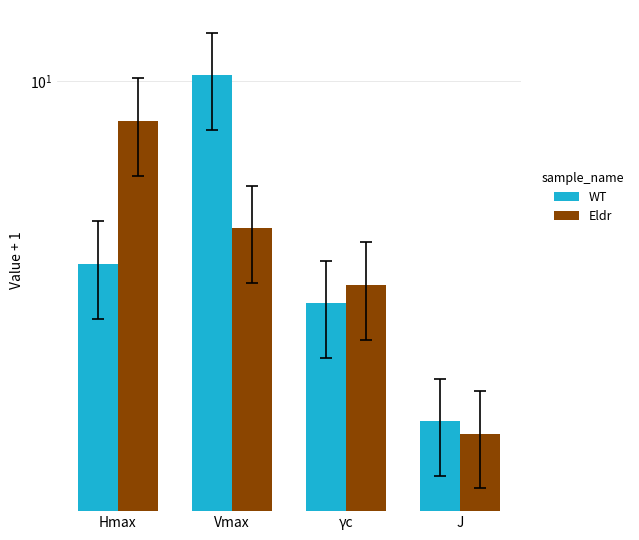

What is the difference between the maximum and minimum values in the WT series?

8.6